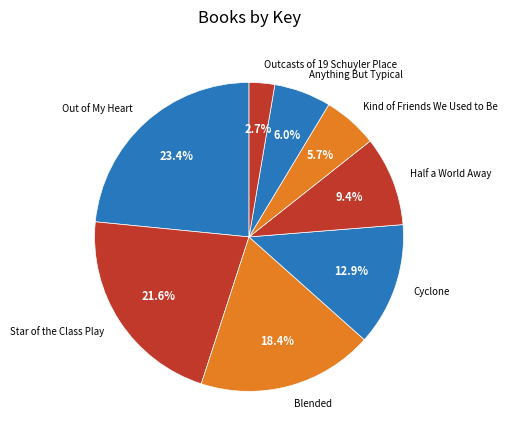

How many segments does this pie chart have?

8